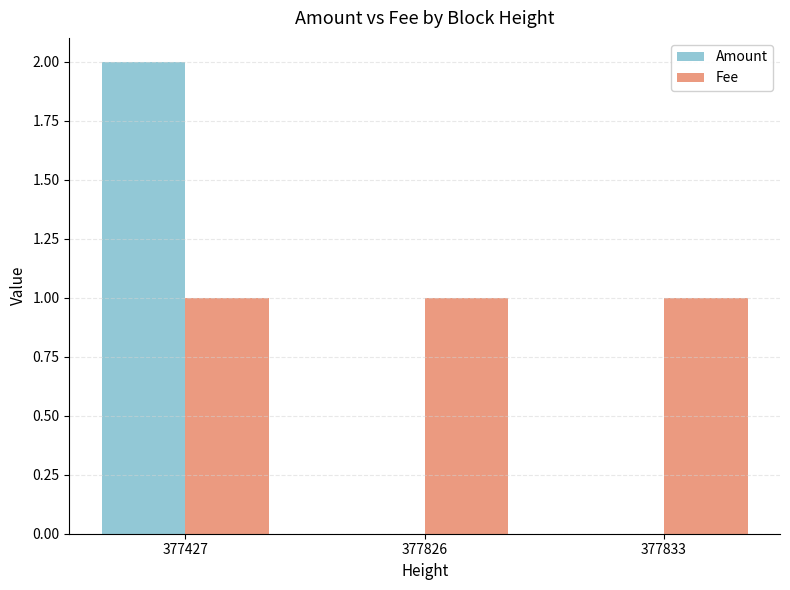

Which category has the highest value in the Amount series?

377427